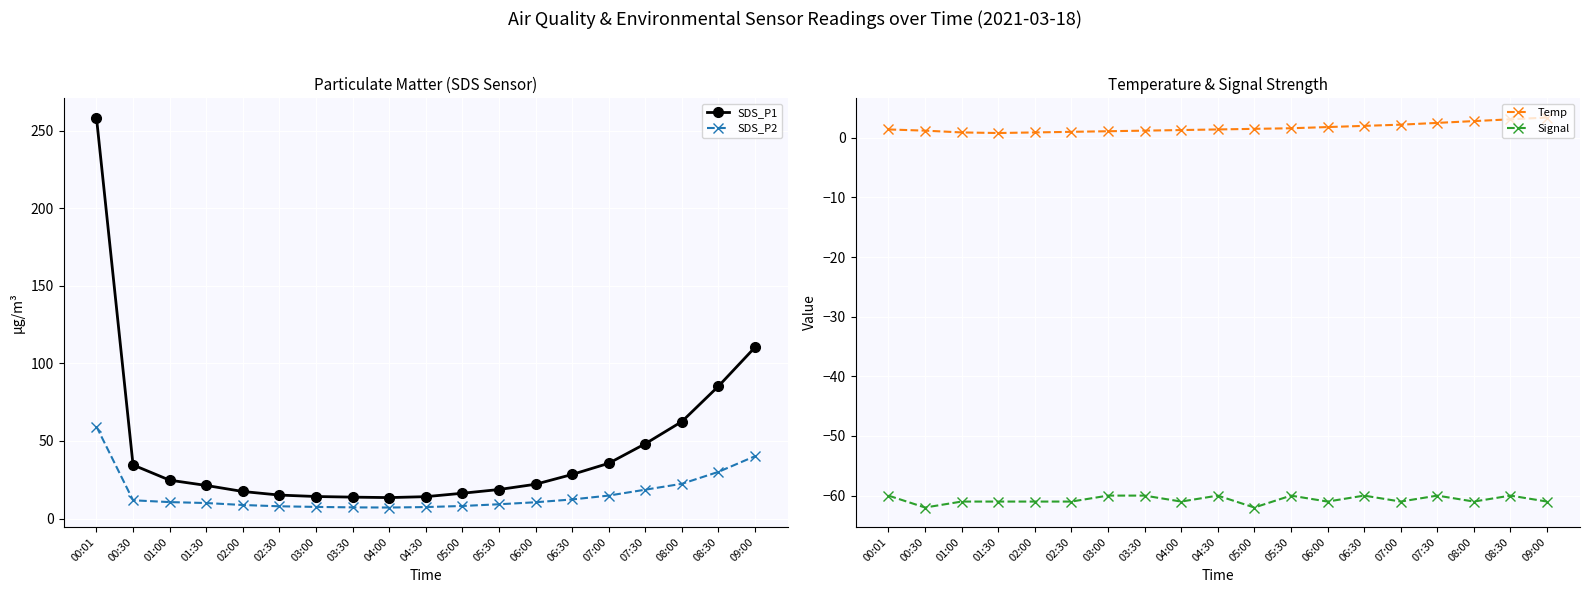

Reading right to left, what are all the values shown in this chart?

SDS_P1: 110.4	85.3	62.5	48.2	35.6	28.4	22.1	18.7	16.3	14.1	13.5	13.8	14.2	15.1	17.4	21.3	24.7	34.5	258.4
SDS_P2: 40.2	30.1	22.4	18.6	14.8	12.3	10.5	9.2	8.1	7.4	7.1	7.2	7.5	7.9	8.7	10.0	10.6	11.8	59.3
Temp: 3.4	3.1	2.8	2.5	2.2	2.0	1.8	1.6	1.5	1.4	1.3	1.2	1.1	1.0	0.9	0.8	0.9	1.2	1.4
Signal: -61.0	-60.0	-61.0	-60.0	-61.0	-60.0	-61.0	-60.0	-62.0	-60.0	-61.0	-60.0	-60.0	-61.0	-61.0	-61.0	-61.0	-62.0	-60.0